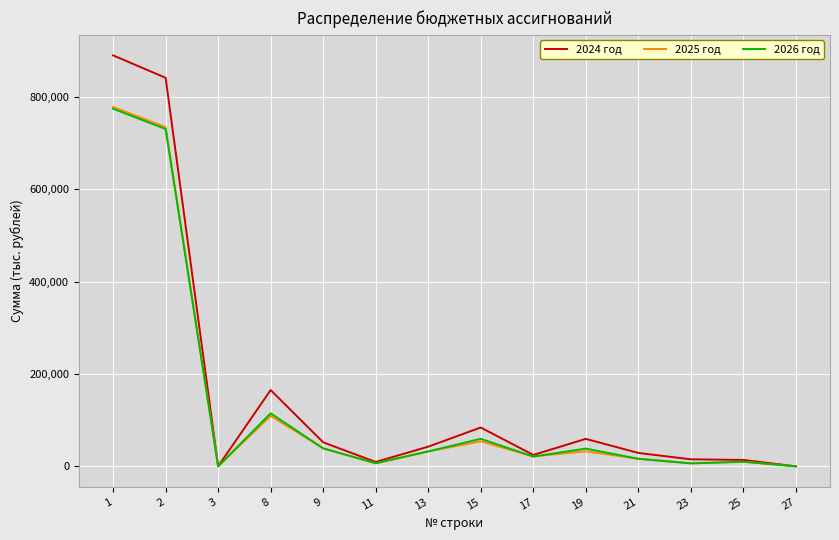

What is the maximum value shown in the chart?

889472.1